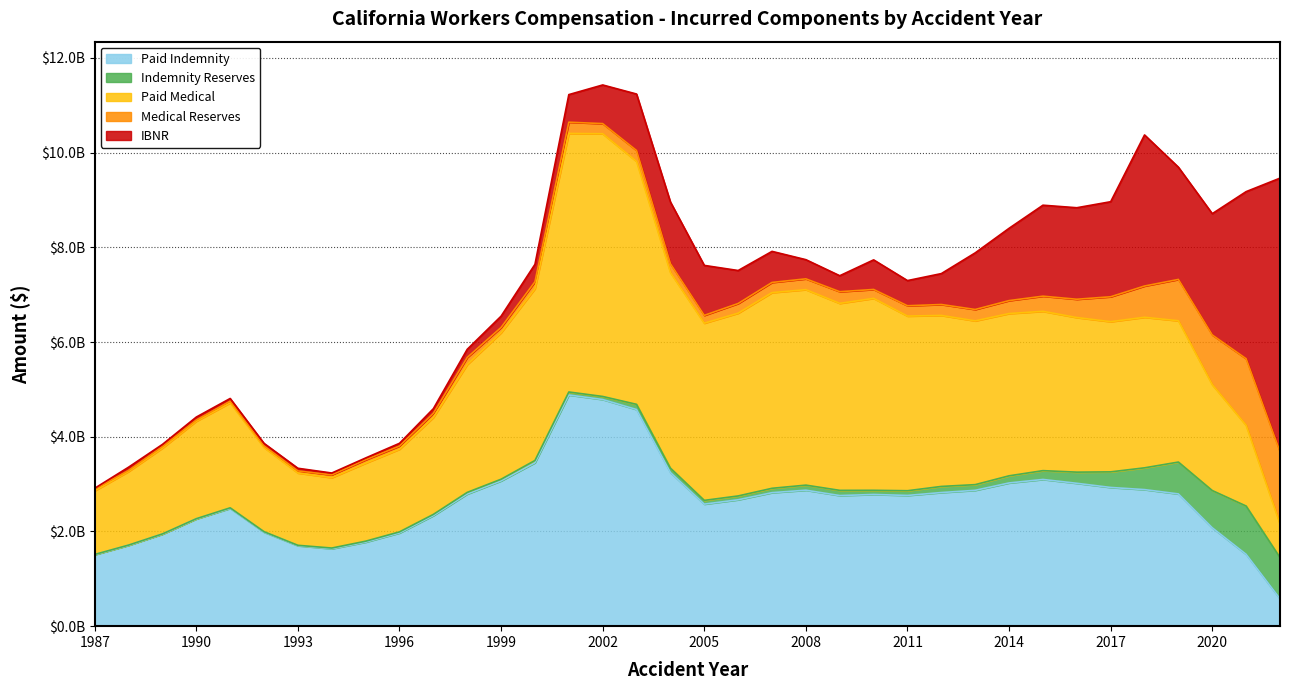

How many interior local valleys does the Paid Indemnity series have?

4